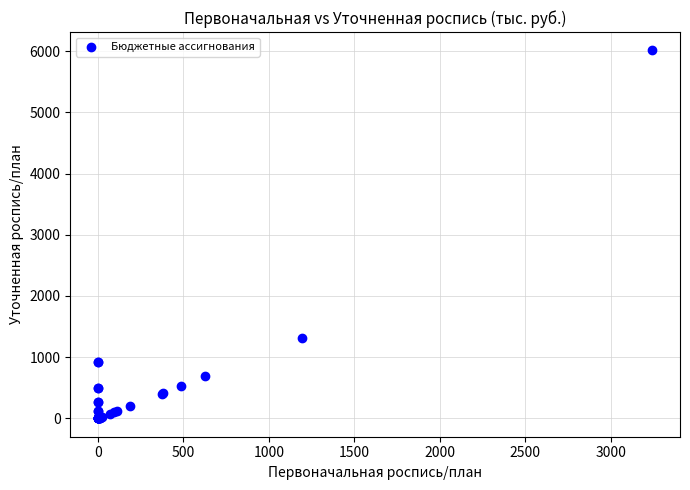

What Y value in the scatter plot is closest to 3006?

1312.4